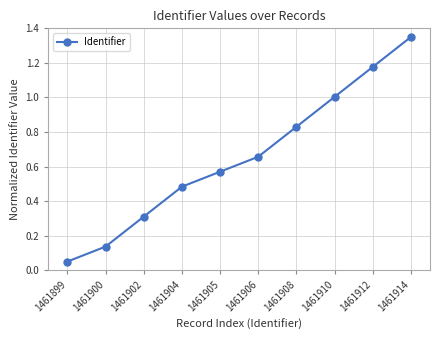

What is the difference between the second highest and minimum values?

1.1